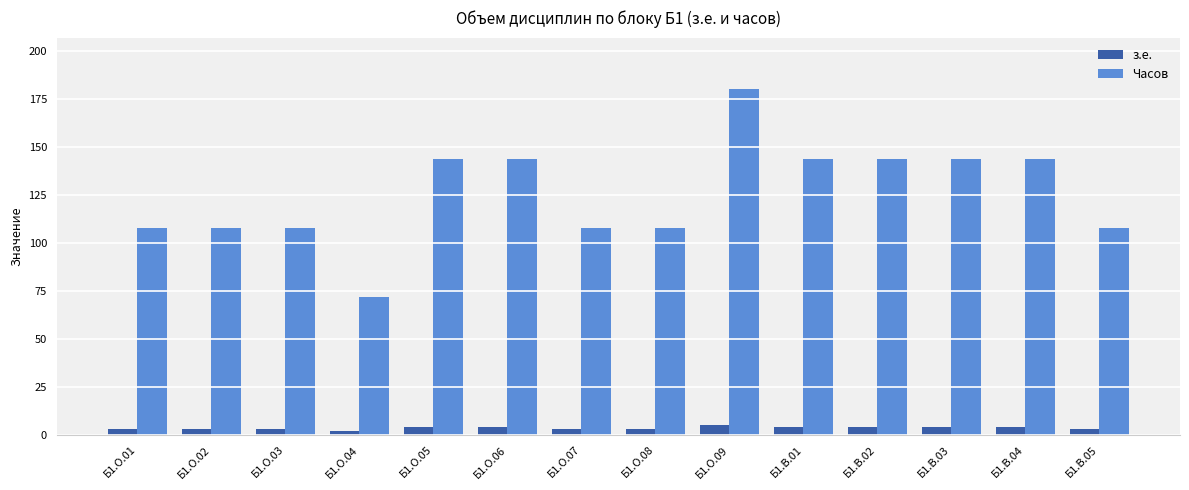

What is the difference between the maximum and minimum values in the Часов series?

108